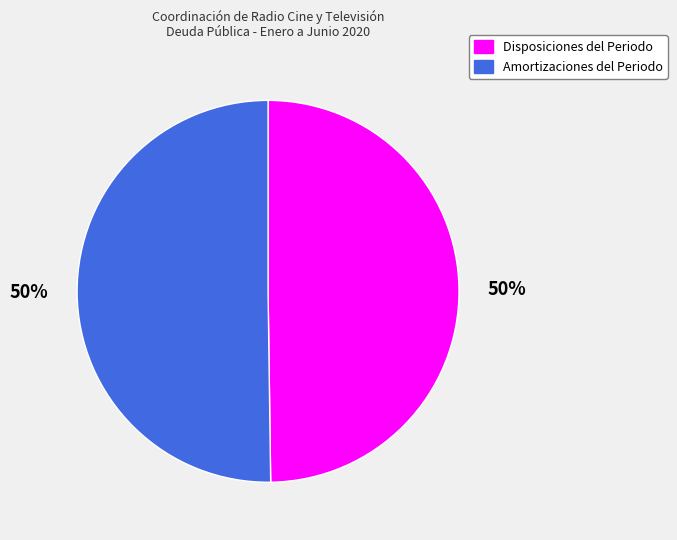

Approximately how many times larger is the value at Amortizaciones del Periodo compared to Disposiciones del Periodo?

1.0